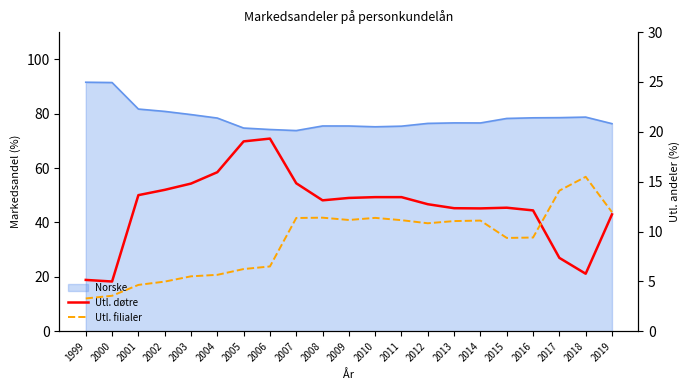

Where is the first local maximum for Utl. filialer?

2008